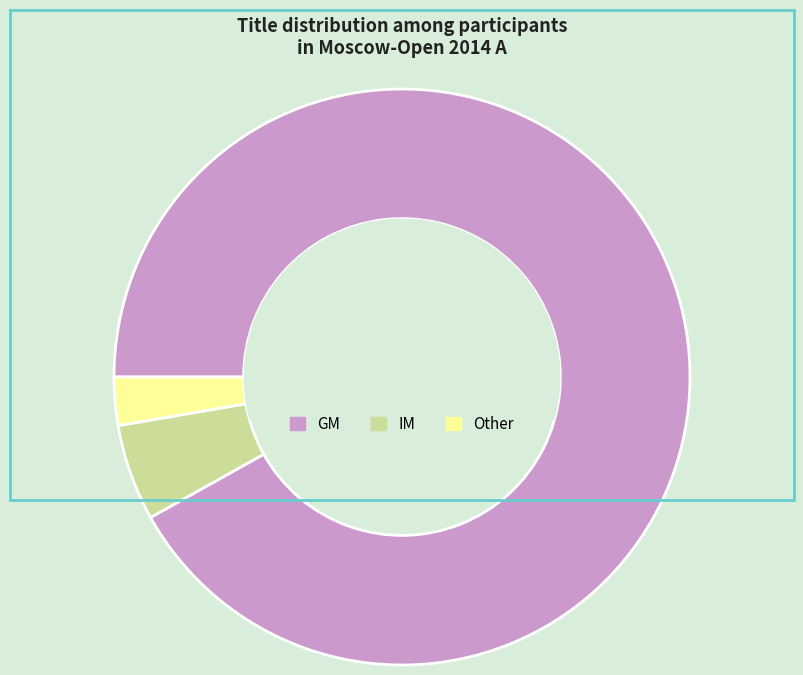

Rank the categories by value from highest to lowest.

GM, IM, Other